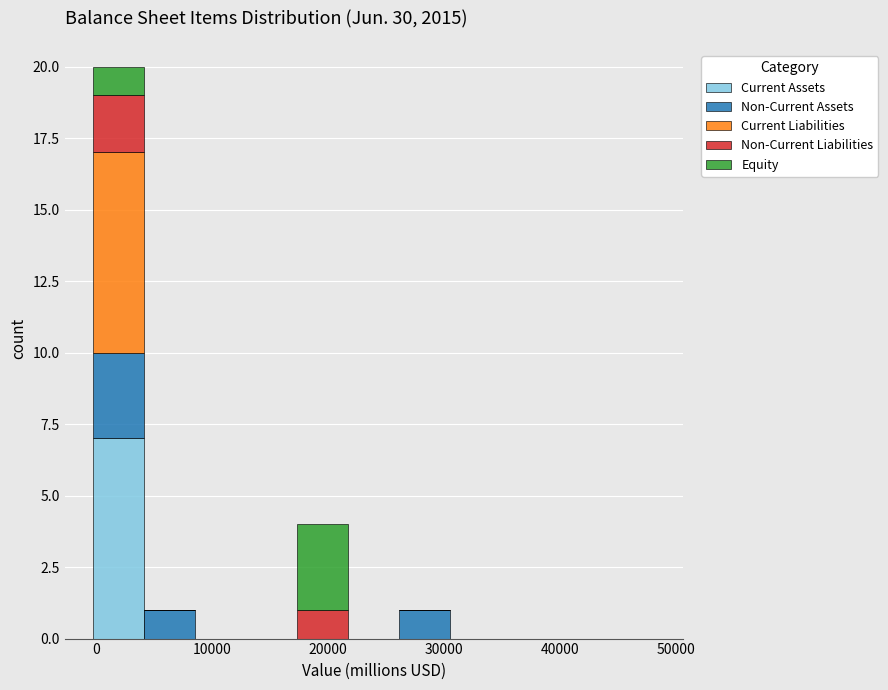

Reading left to right, list every stacked bar in this chart as the range it spans on the x-axis followed by its total height. Neither the bar edges nor the heights are printed on the chart, so give them approximately, as read against the axes.

0 to 4000: 20
4000 to 9000: 1
9000 to 13000: 0
13000 to 17000: 0
17000 to 22000: 4
22000 to 26000: 0
26000 to 31000: 1
31000 to 35000: 0
35000 to 39000: 0
39000 to 44000: 0
44000 to 48000: 0